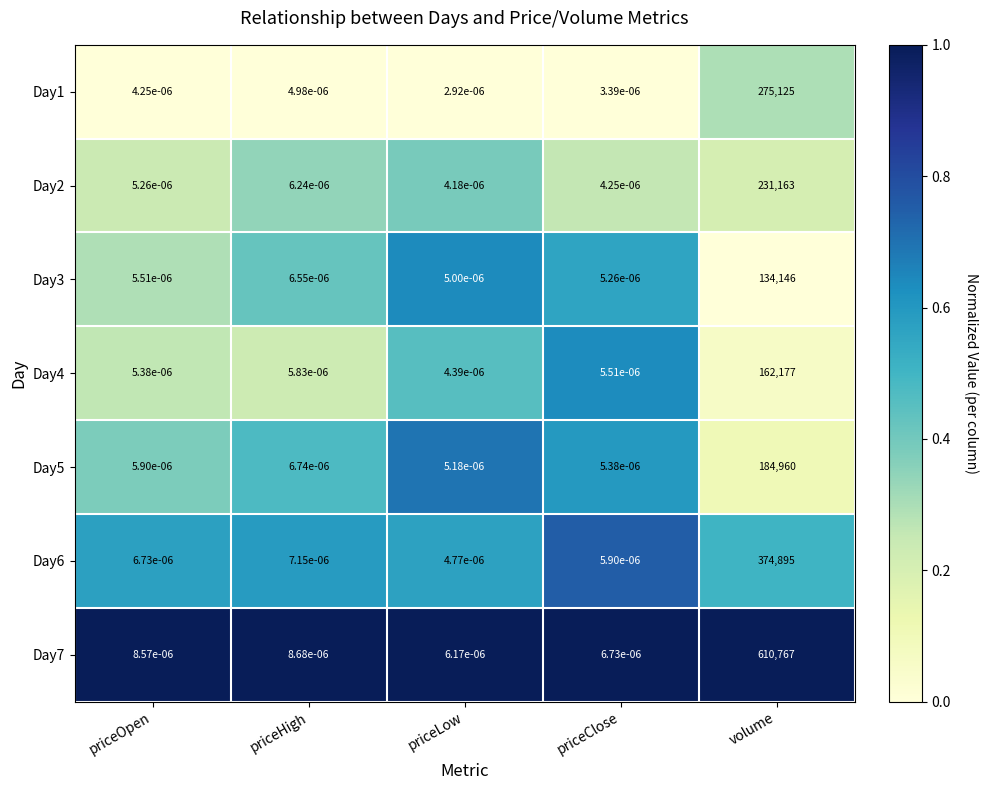

At which label is Day2 closest to 115581?

priceHigh